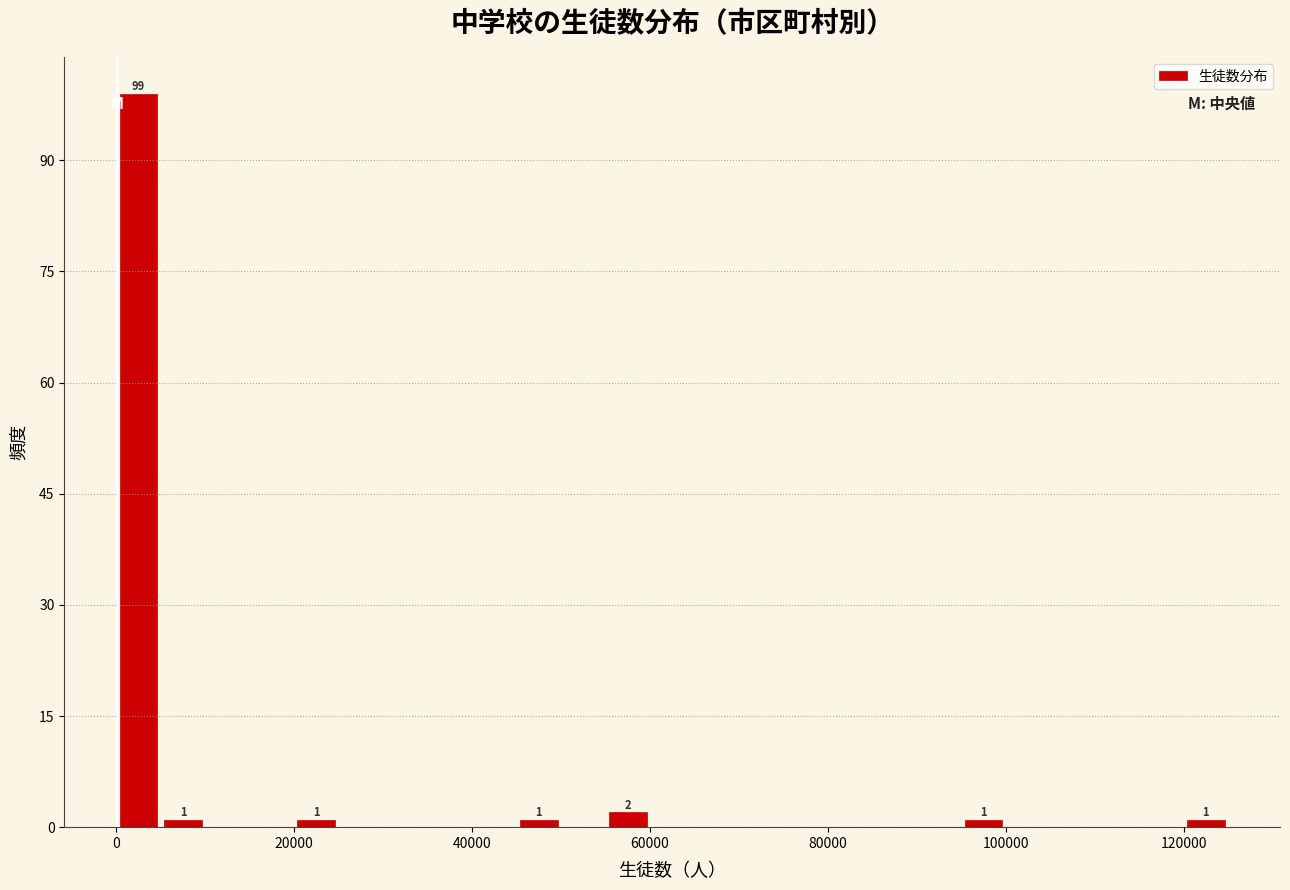

Around what value on the x-axis is the tallest bar? Give the approximate position of its centre, as read against the axis.

2000